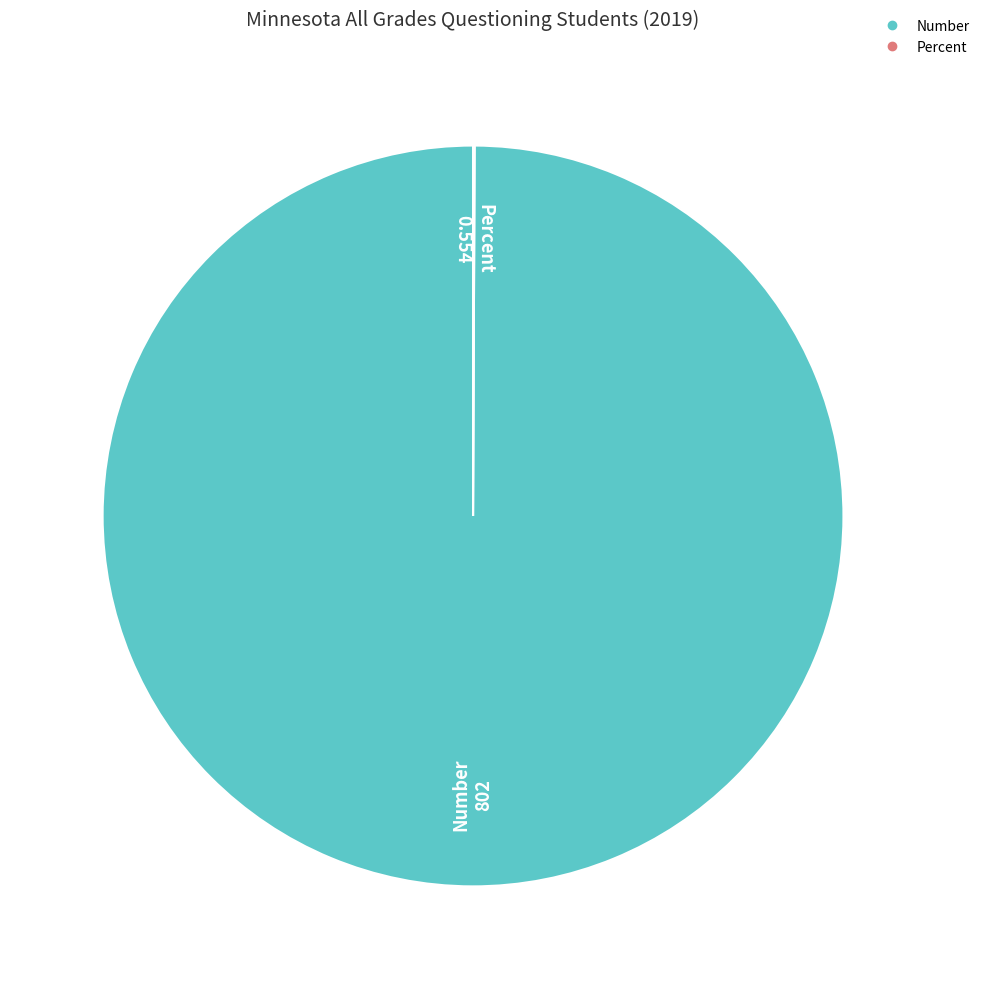

True or false: Number accounts for 100% of the total.

True